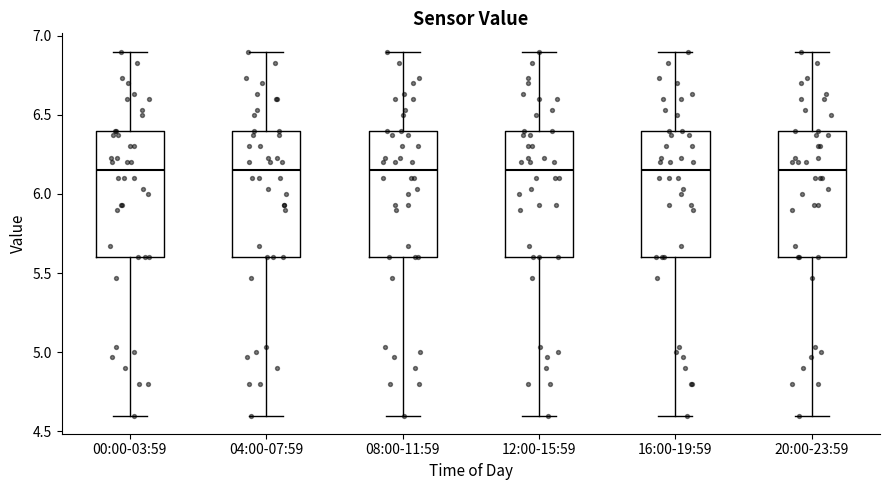

Reading left to right, read every box against the y-axis: the position of its median line, the range the box covers, and the ends of its whiskers. The values are not printed on the chart, so give them approximately, as read against the axis.

00:00-03:59: median 6.15, box 5.60 to 6.40, whiskers 4.60 to 6.90
04:00-07:59: median 6.15, box 5.60 to 6.40, whiskers 4.60 to 6.90
08:00-11:59: median 6.15, box 5.60 to 6.40, whiskers 4.60 to 6.90
12:00-15:59: median 6.15, box 5.60 to 6.40, whiskers 4.60 to 6.90
16:00-19:59: median 6.15, box 5.60 to 6.40, whiskers 4.60 to 6.90
20:00-23:59: median 6.15, box 5.60 to 6.40, whiskers 4.60 to 6.90